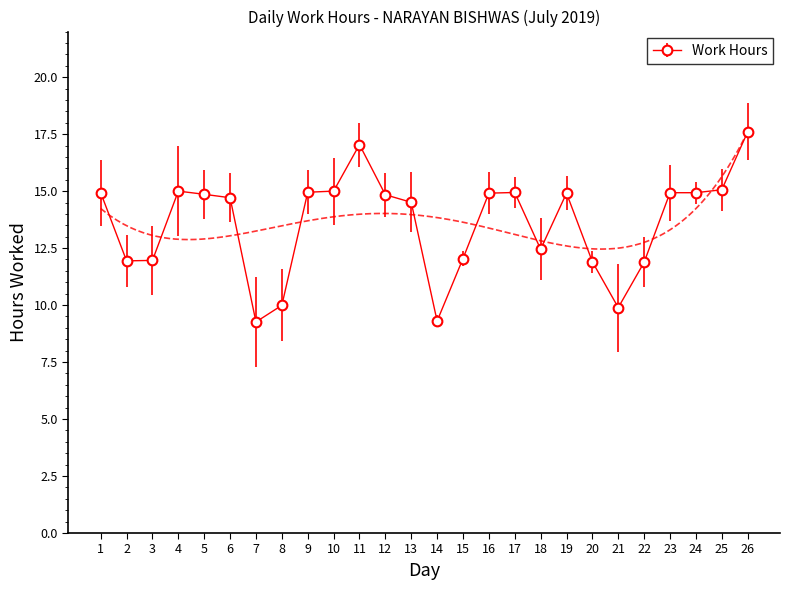

At which category does the data reach its first local peak?

4